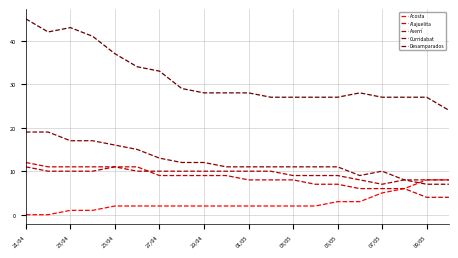

How many lines are shown in the chart?

5